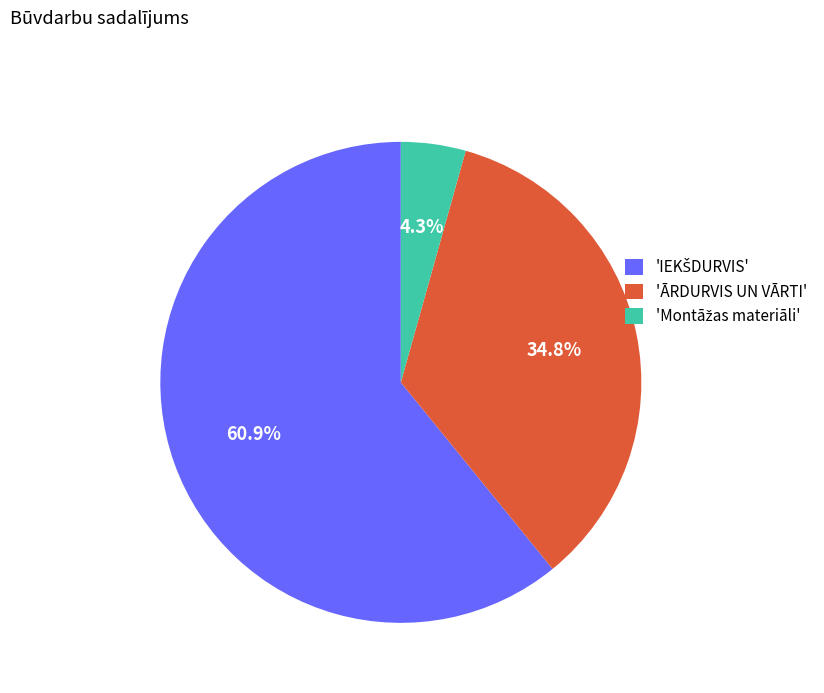

Is there a majority slice in this chart?

Yes